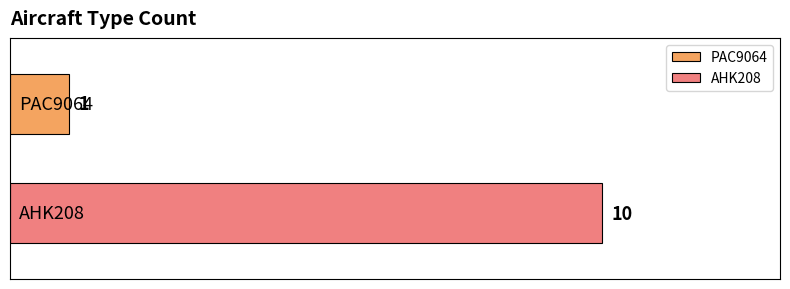

What is the minimum value for AHK208?

10